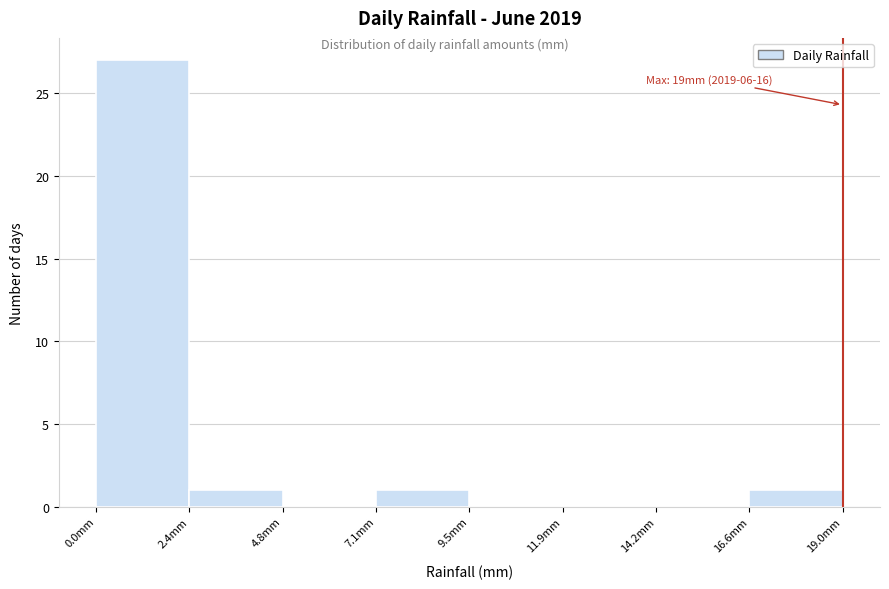

Over which range of the x-axis is the bar tallest?

0.0 to 2.5